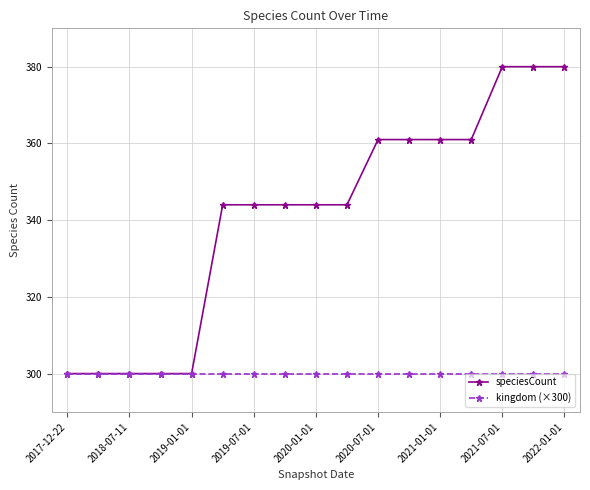

List the series in order of their peak value, highest first.

speciesCount, kingdom (×300)